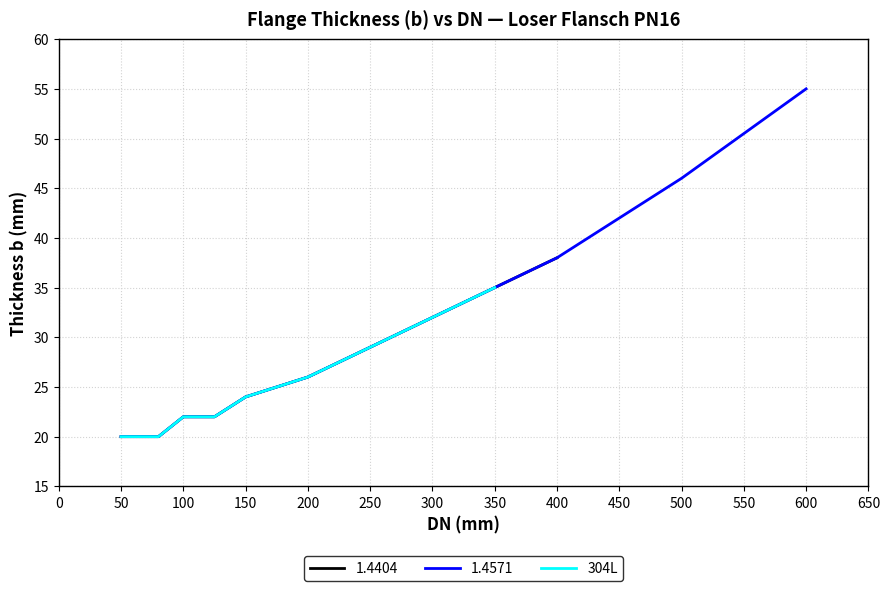

At which label does 304L reach its peak?

350